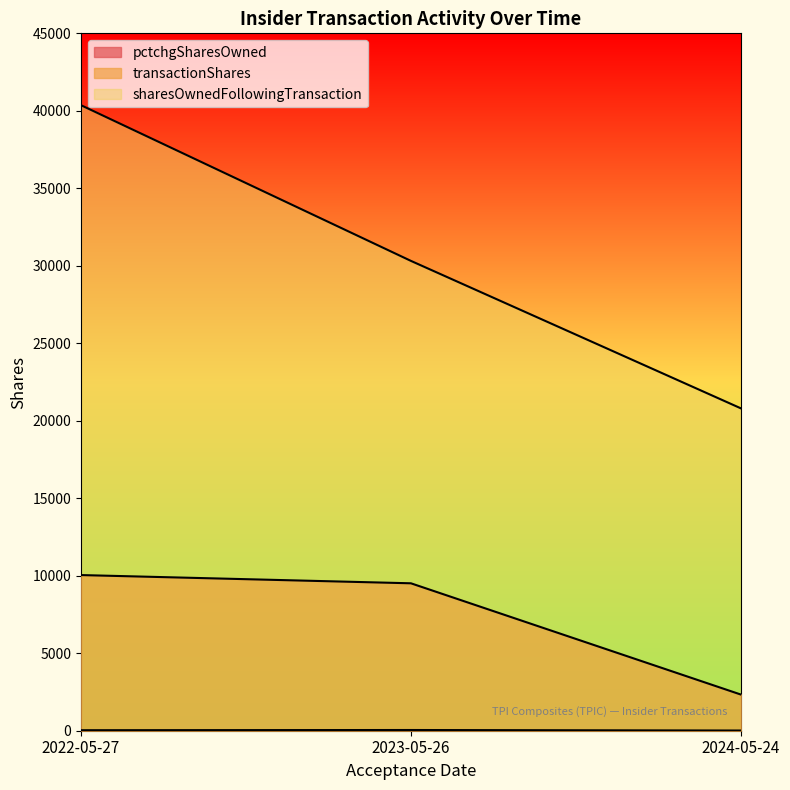

Count the sharesOwnedFollowingTransaction values in the range 20804 to 40361.

3